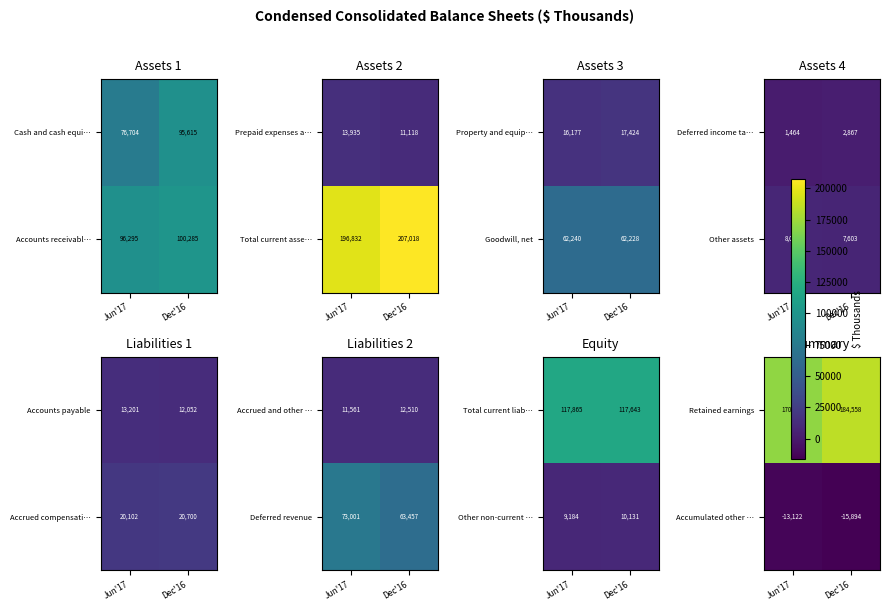

What is the total value across all series at Jun'17?

156997